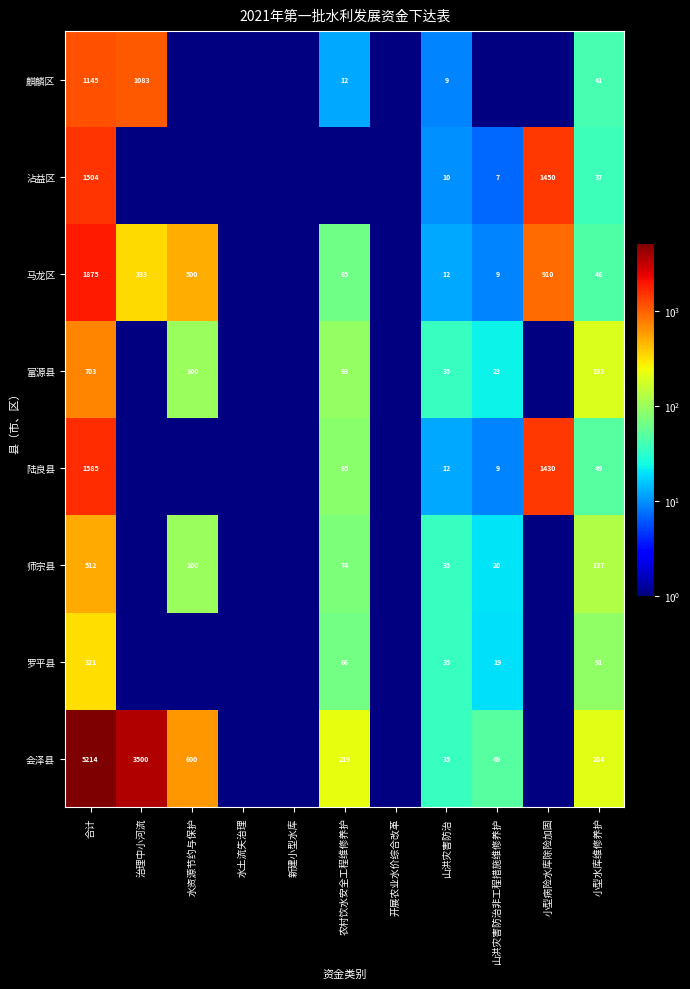

The value of 师宗县 at 山洪灾害防治非工程措施维修养护 is 20. True or false?

True